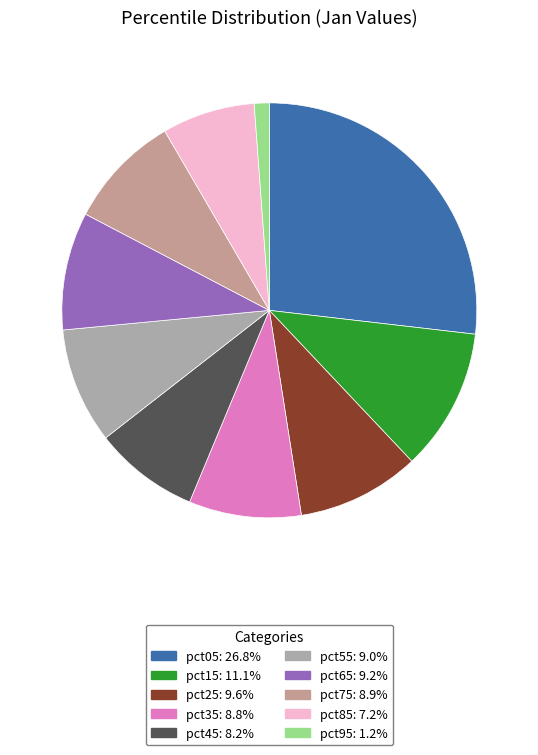

Rank the categories by value from lowest to highest.

pct95, pct85, pct45, pct35, pct75, pct55, pct65, pct25, pct15, pct05